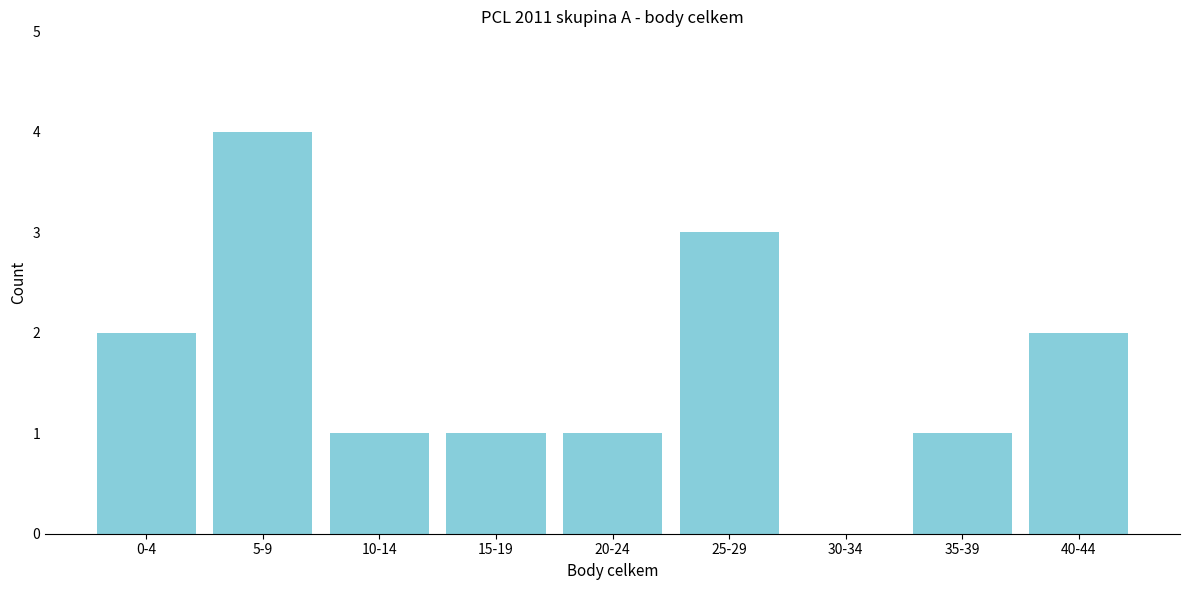

Reading right to left, transcribe all the data shown in this chart.

40-44=2	35-39=1	30-34=0	25-29=3	20-24=1	15-19=1	10-14=1	5-9=4	0-4=2